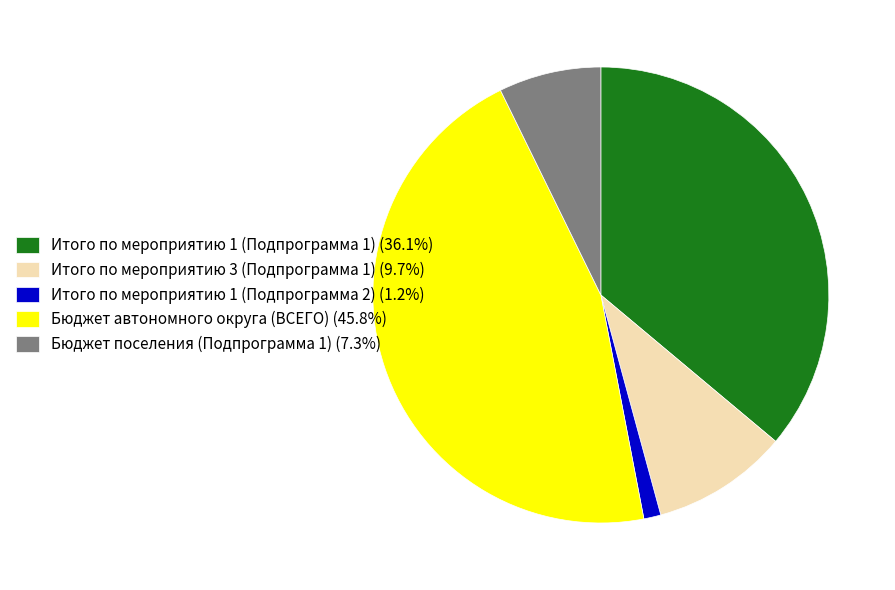

Which has a higher value, Бюджет автономного округа (ВСЕГО) or Итого по мероприятию 3 (Подпрограмма 1)?

Бюджет автономного округа (ВСЕГО)